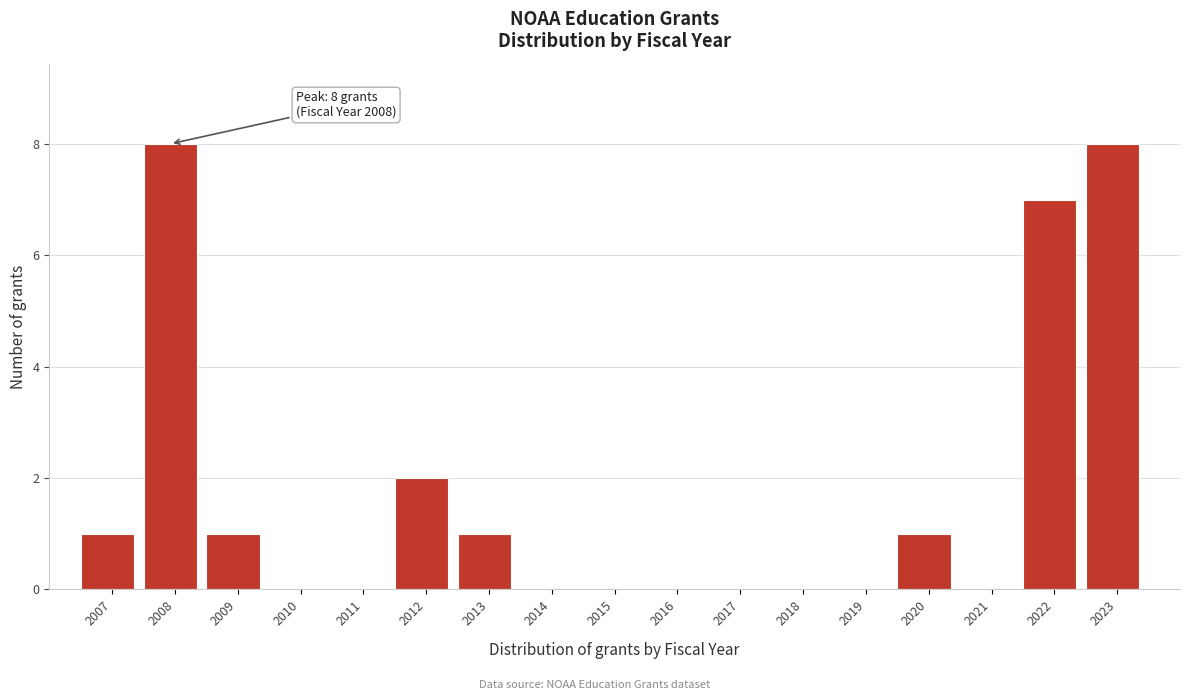

Reading left to right, what are all the values shown in this chart?

2007=1	2008=8	2009=1	2010=0	2011=0	2012=2	2013=1	2014=0	2015=0	2016=0	2017=0	2018=0	2019=0	2020=1	2021=0	2022=7	2023=8